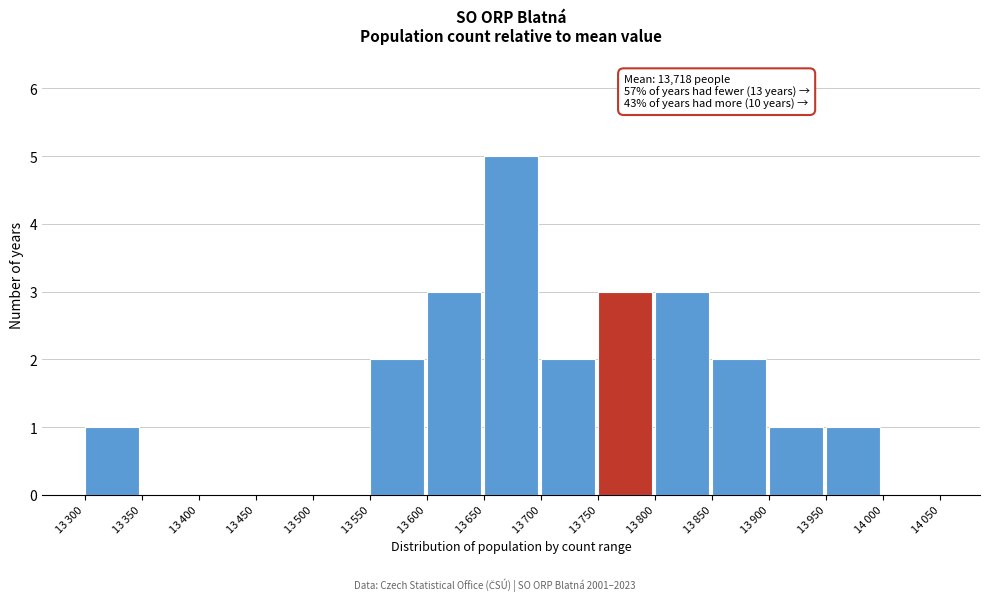

What is the sum of all values?

23